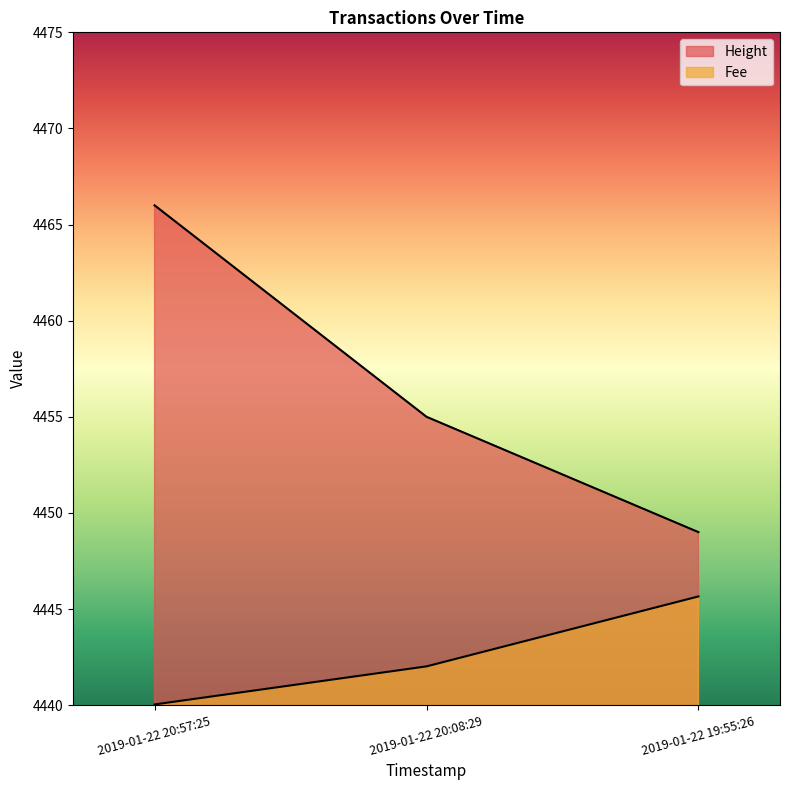

What is the total value across all series at 2019-01-22 19:55:26?

8894.7